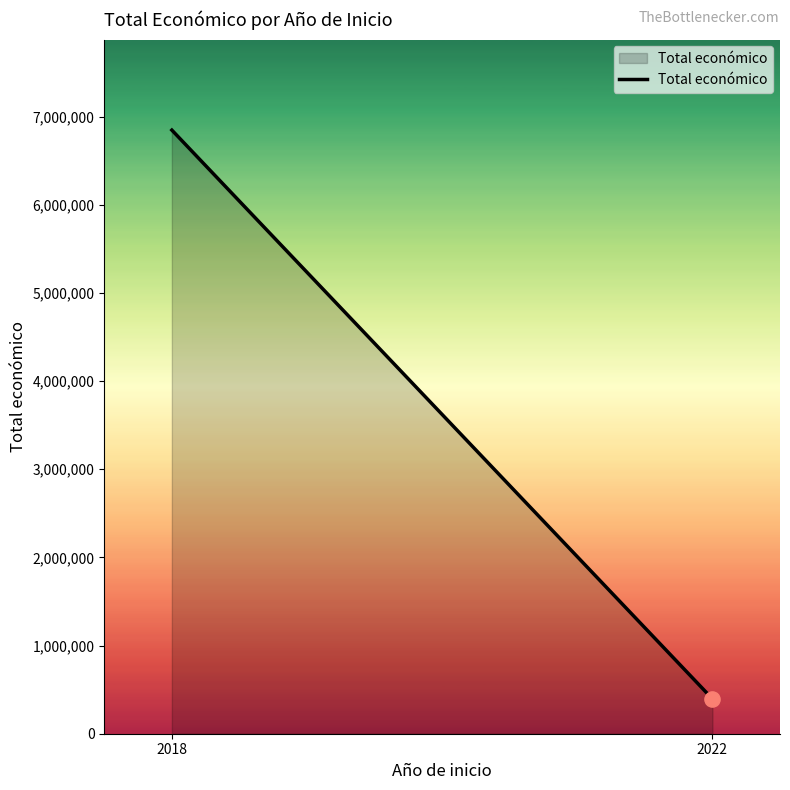

What is the change in value from 2018 to 2022?

-6451791